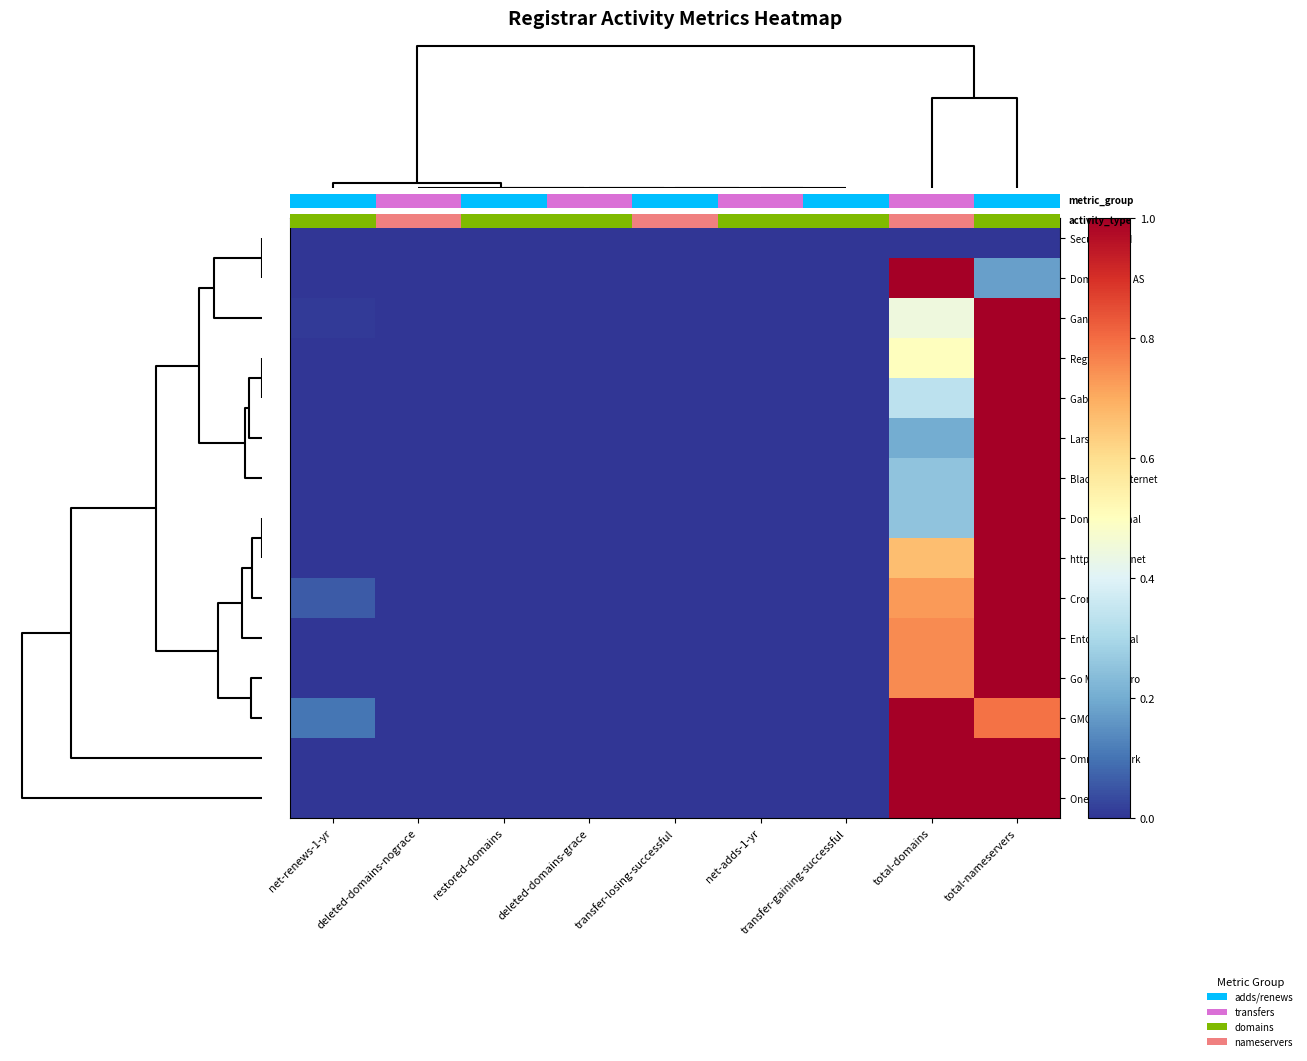

Rank the series at total-domains from lowest to highest value.

Secura GmbH, Larsen Data, Blacknight Internet, Donuts Internal, Gabia Inc., Gandi SAS, Regtime Ltd., http.net Internet, Cronon AG, Entorno Digital, Go Montenegro, Domeneshop AS, GMO Internet, Omnis Network, One.com A/S